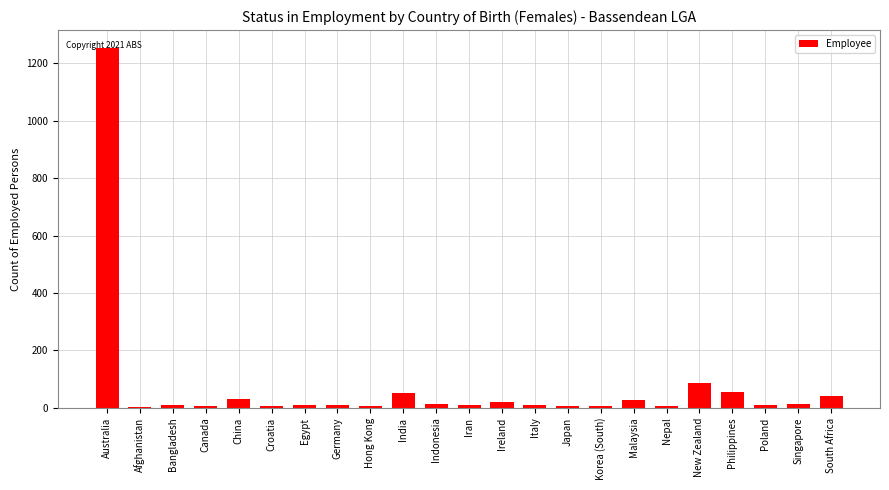

Which label corresponds to the largest value in the chart?

Australia